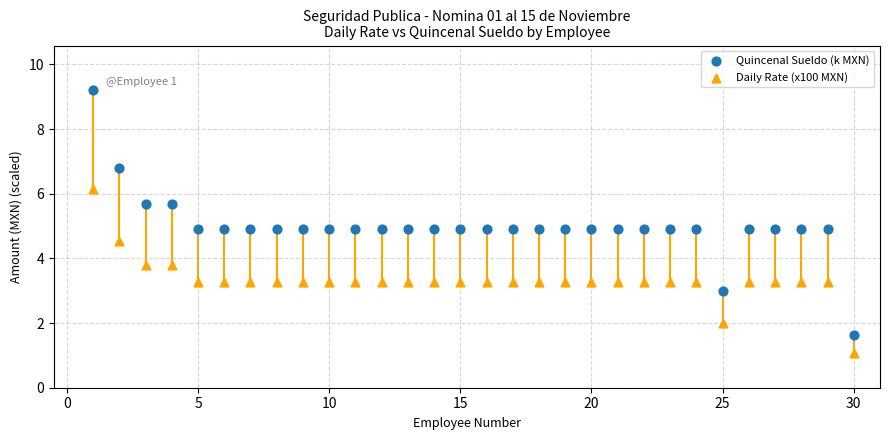

Which series contains the highest Y value?

Quincenal Sueldo (k MXN)